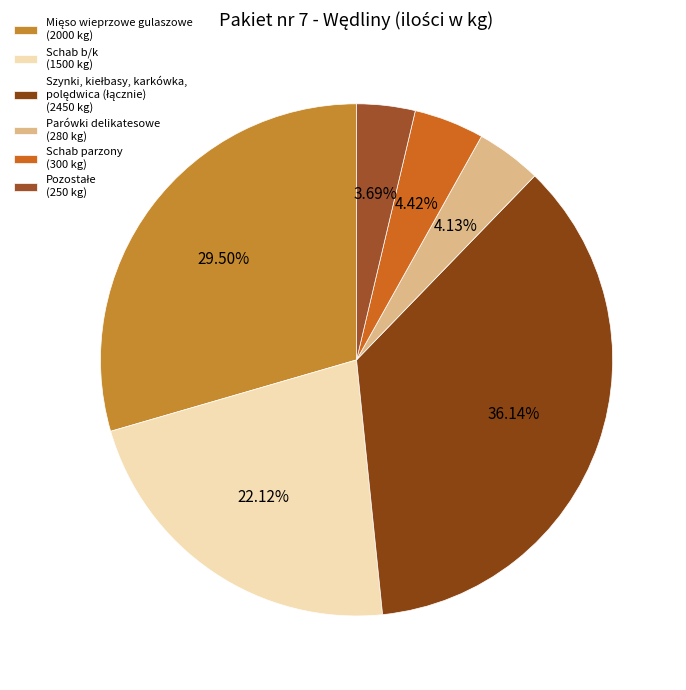

How many segments does this pie chart have?

6